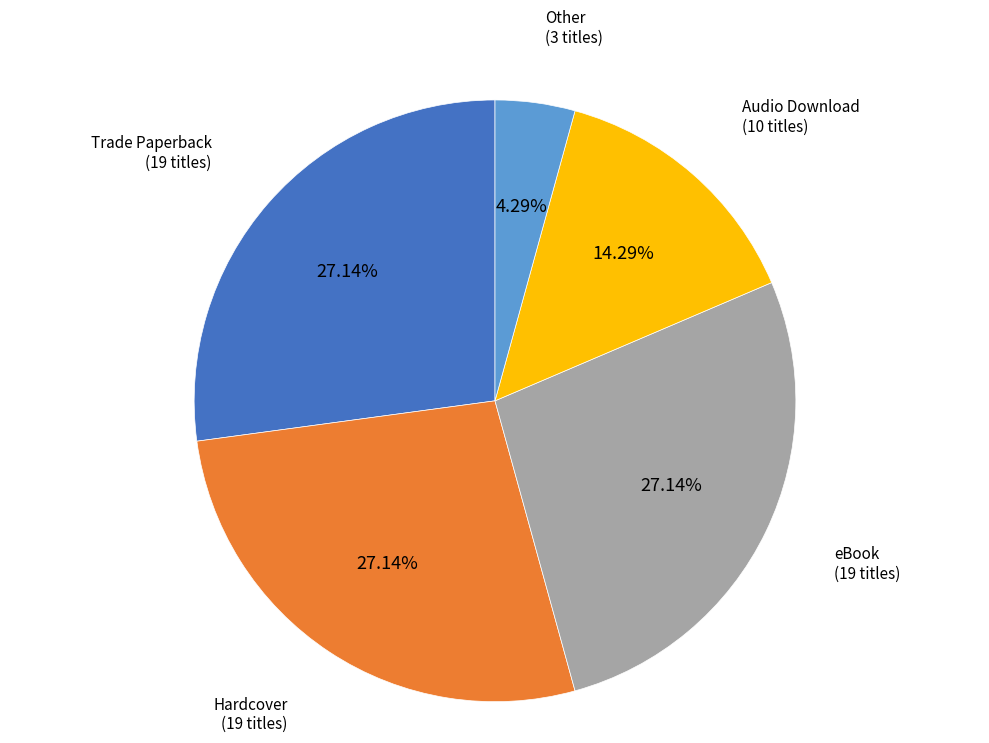

Is there a majority slice in this chart?

No